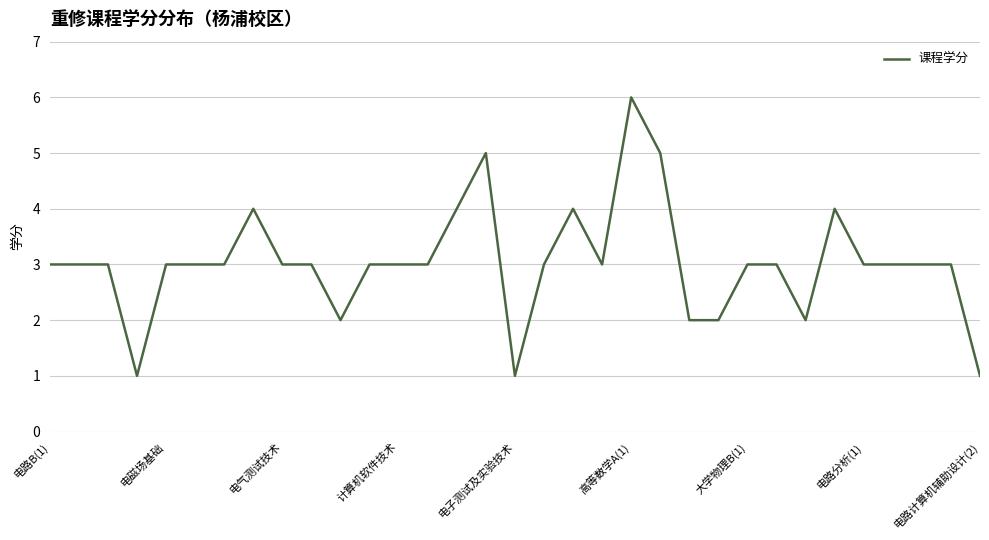

What is the difference between the maximum and minimum values?

5